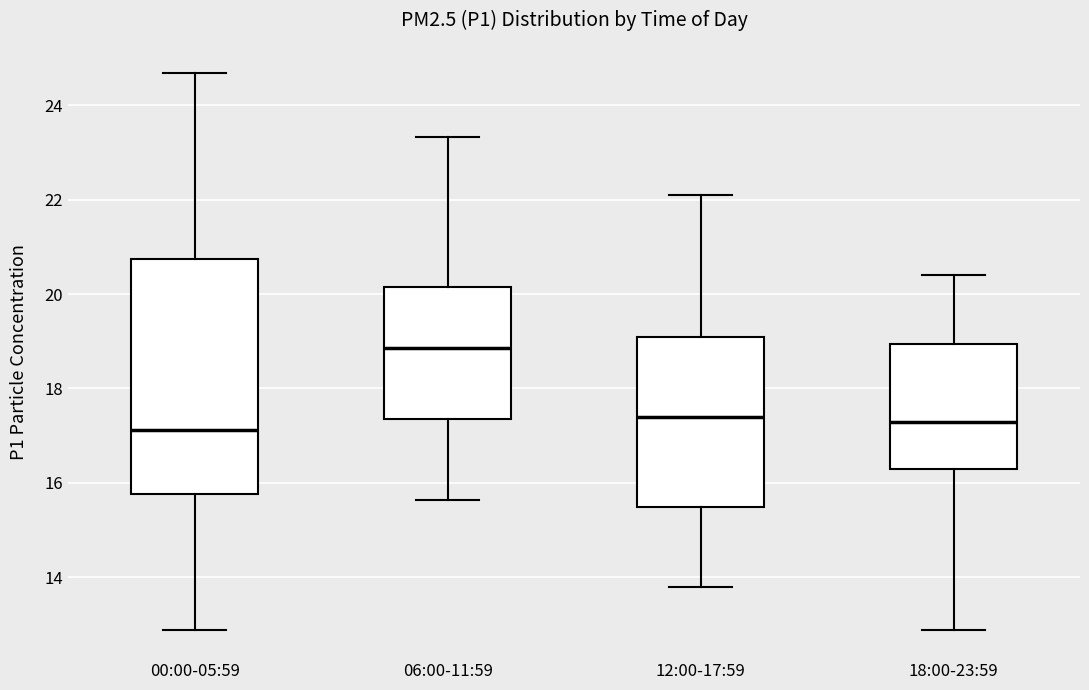

Comparing the boxes themselves (not the whiskers), which one is the tallest?

00:00-05:59